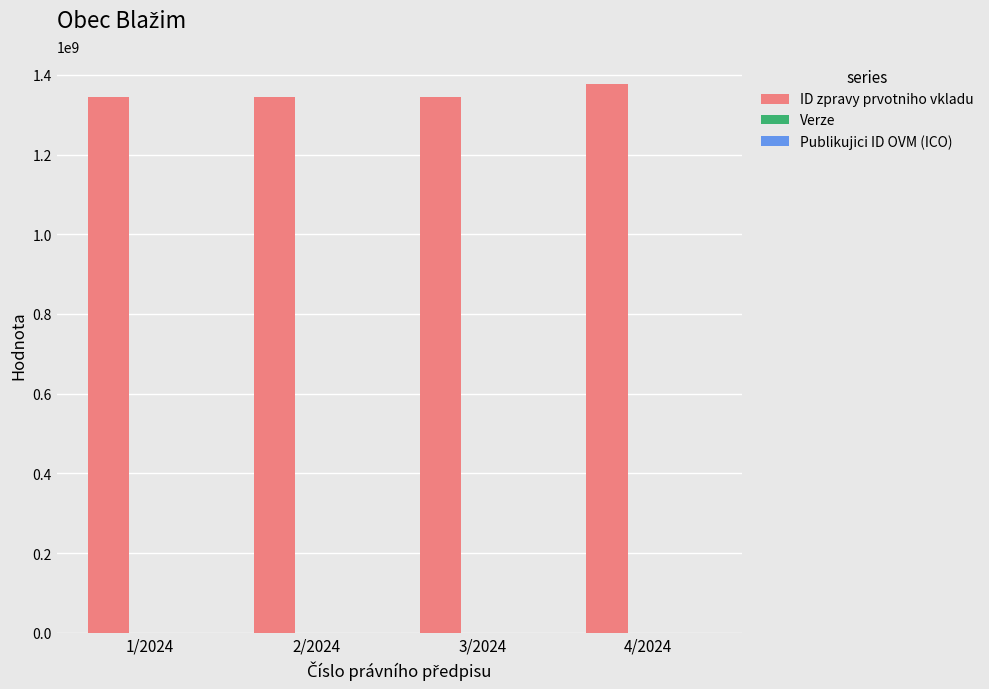

Which series has the largest total across all categories?

ID zpravy prvotniho vkladu